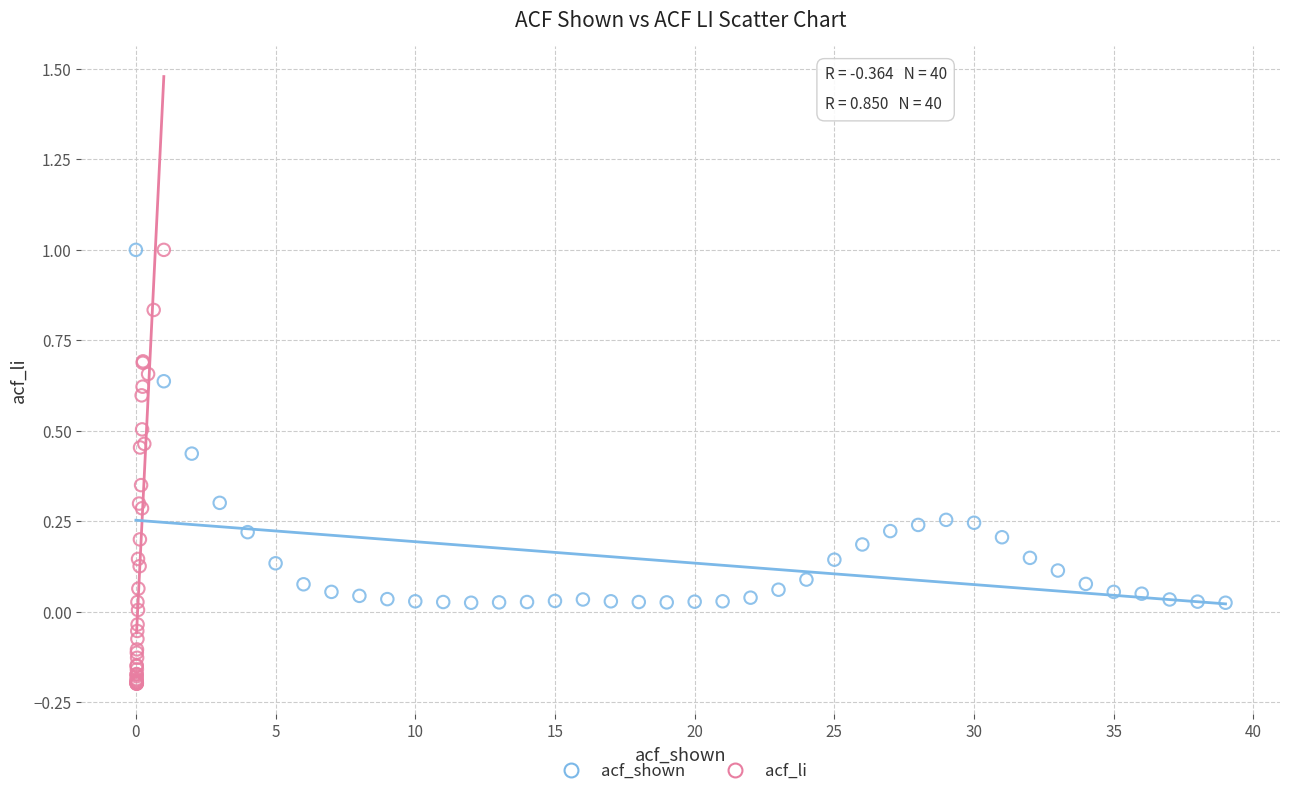

Which series contains the lowest Y value?

acf_li